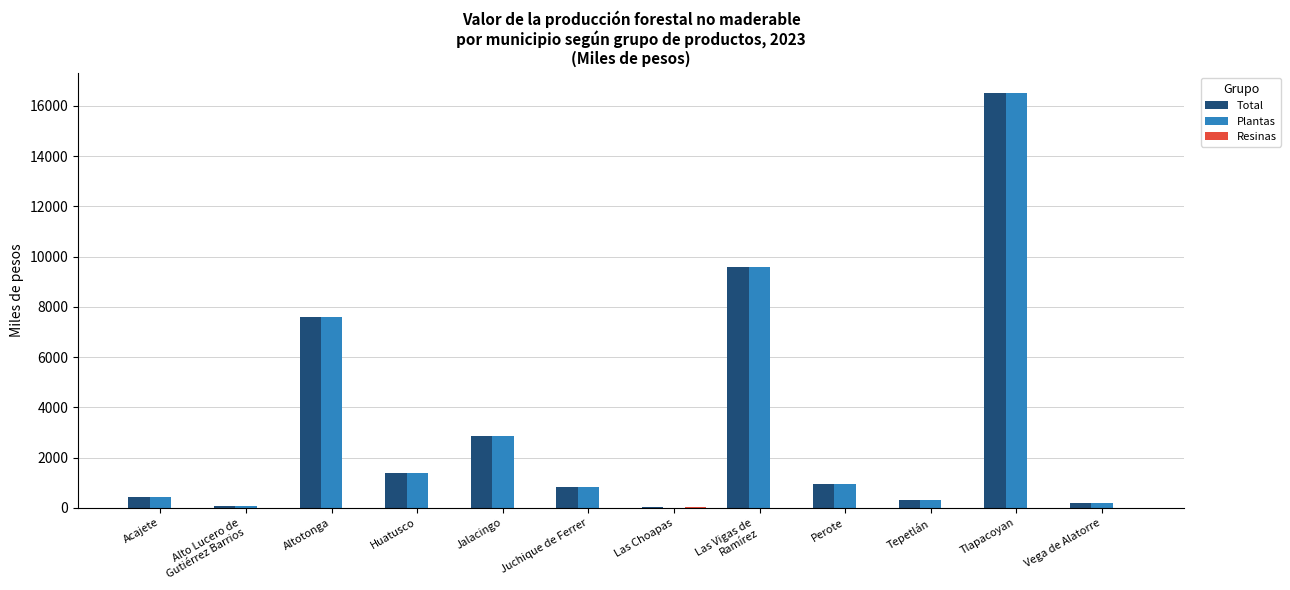

At which label does Plantas reach its peak?

Tlapacoyan